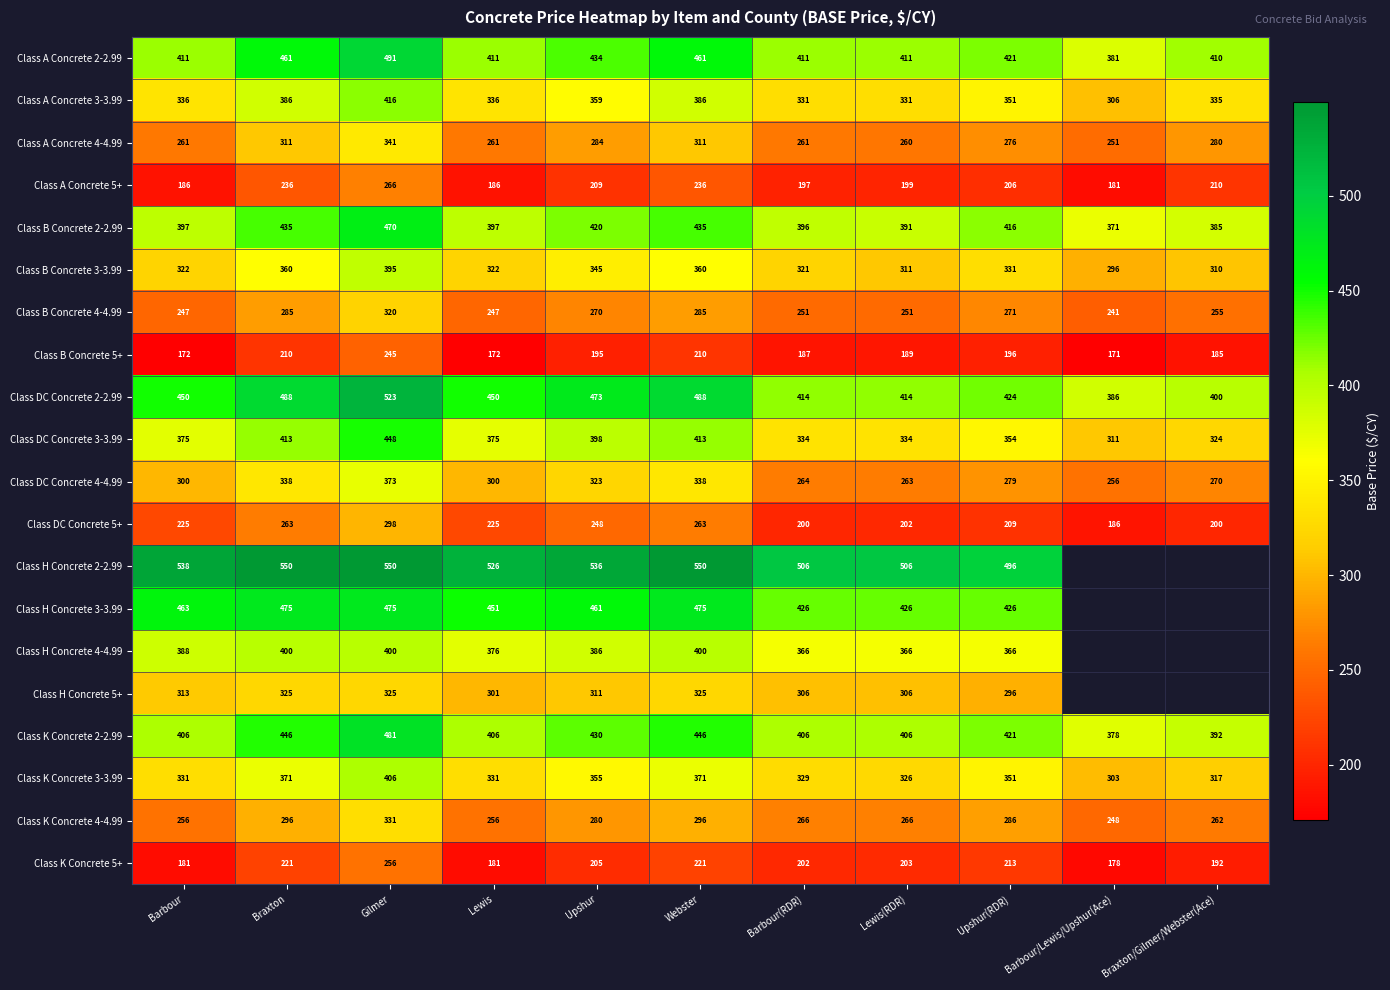

What is the total value across all series at Upshur(RDR)?

6589.0